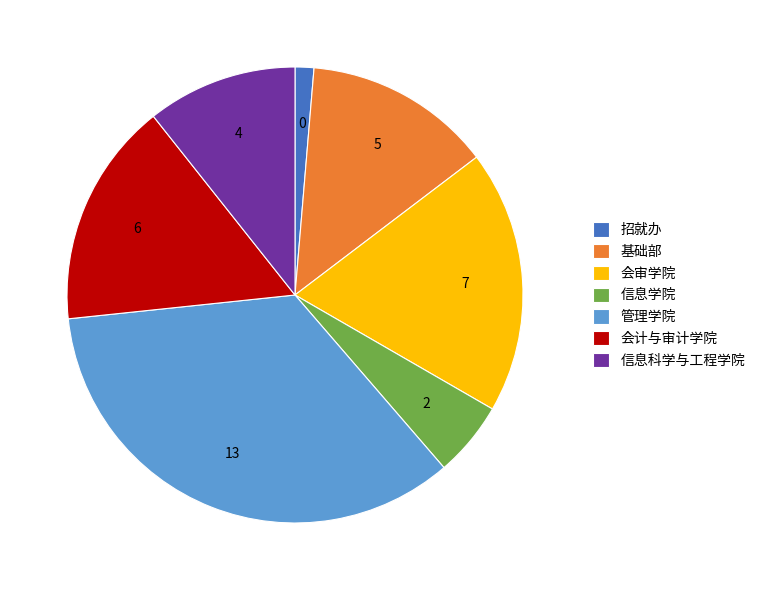

Which category has the biggest portion of the pie?

管理学院